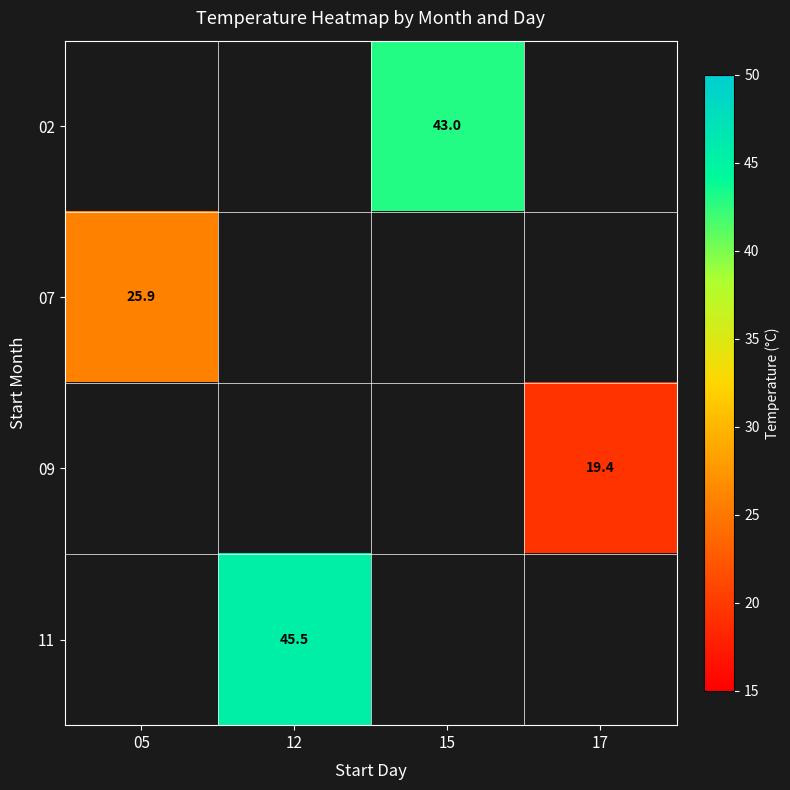

How many categories are shown in the chart?

4